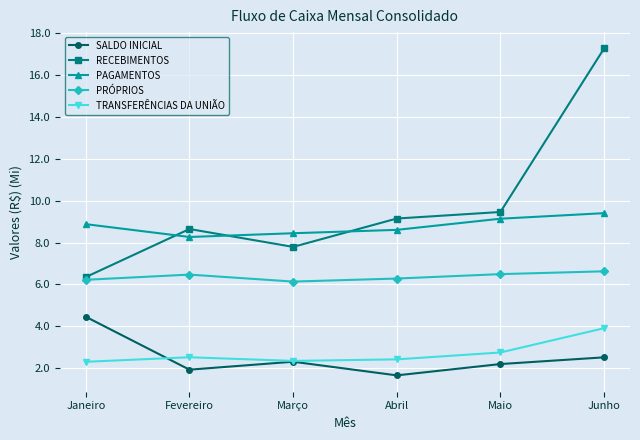

True or false: PAGAMENTOS and SALDO INICIAL intersect in this chart.

False